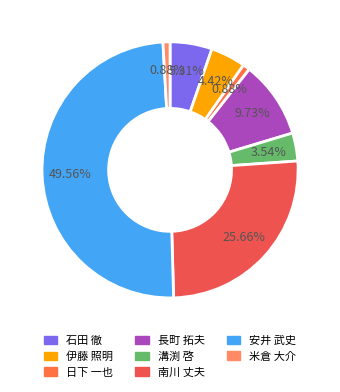

How many segments does this pie chart have?

8